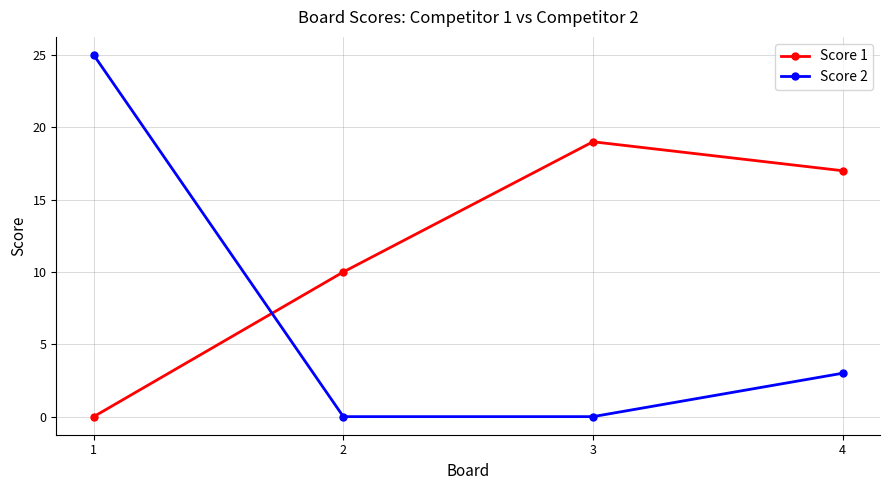

Is it true that Score 2 equals 6 at 1?

False